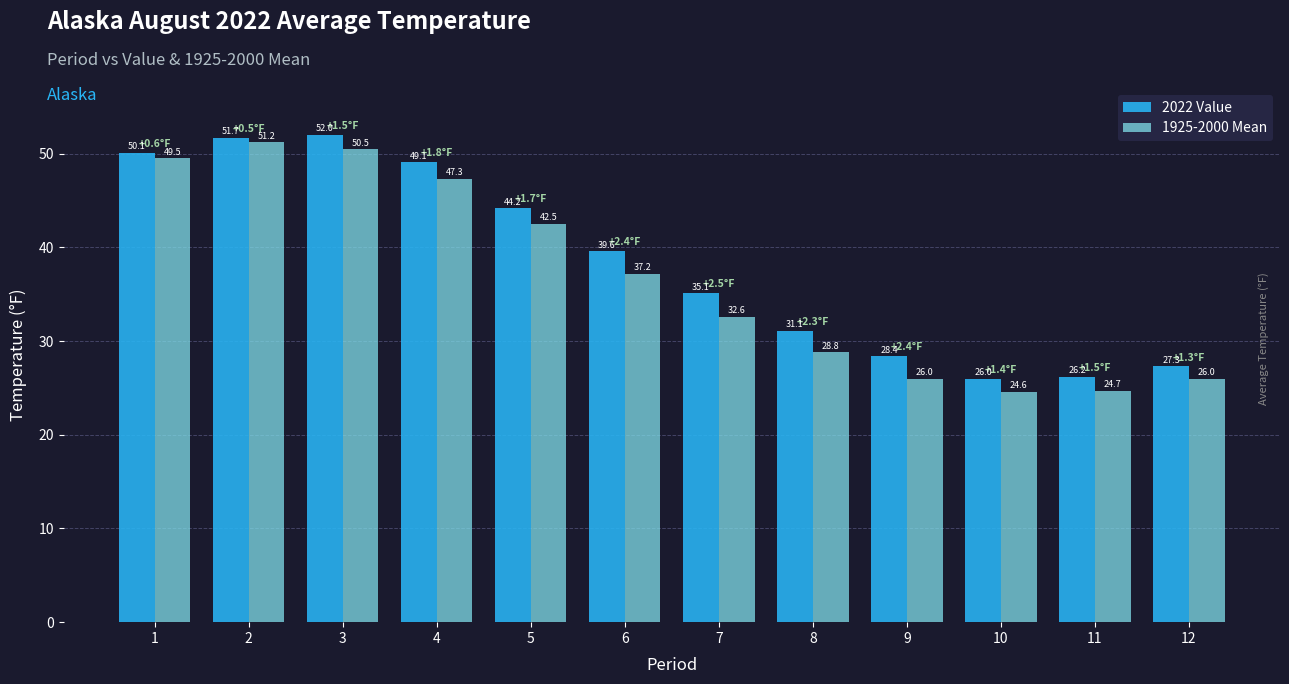

Rank the series at 2 from lowest to highest value.

1925-2000 Mean, 2022 Value